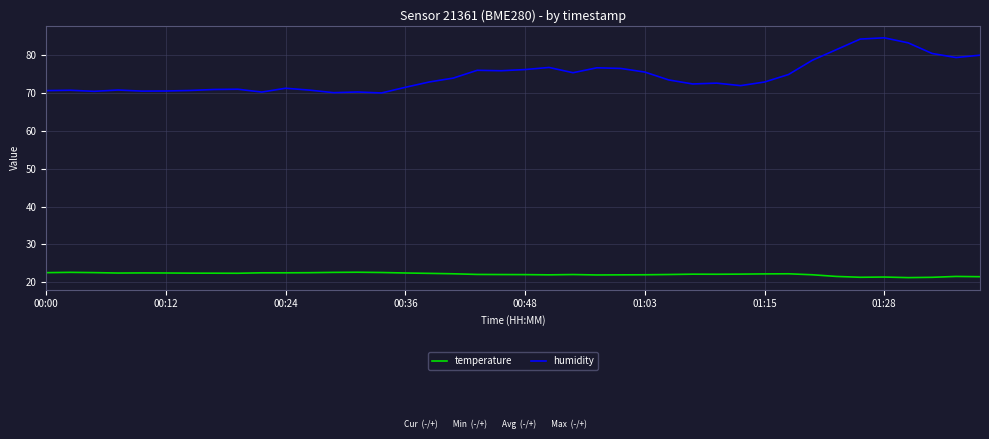

What are all the series names shown in the legend?

temperature, humidity